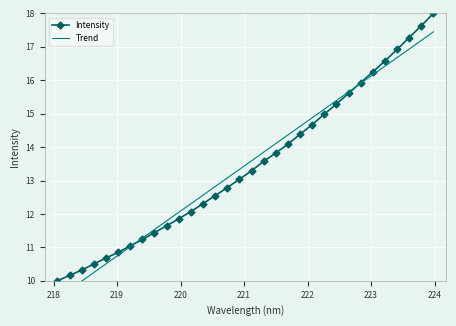

What is the minimum value for Intensity?

10.0